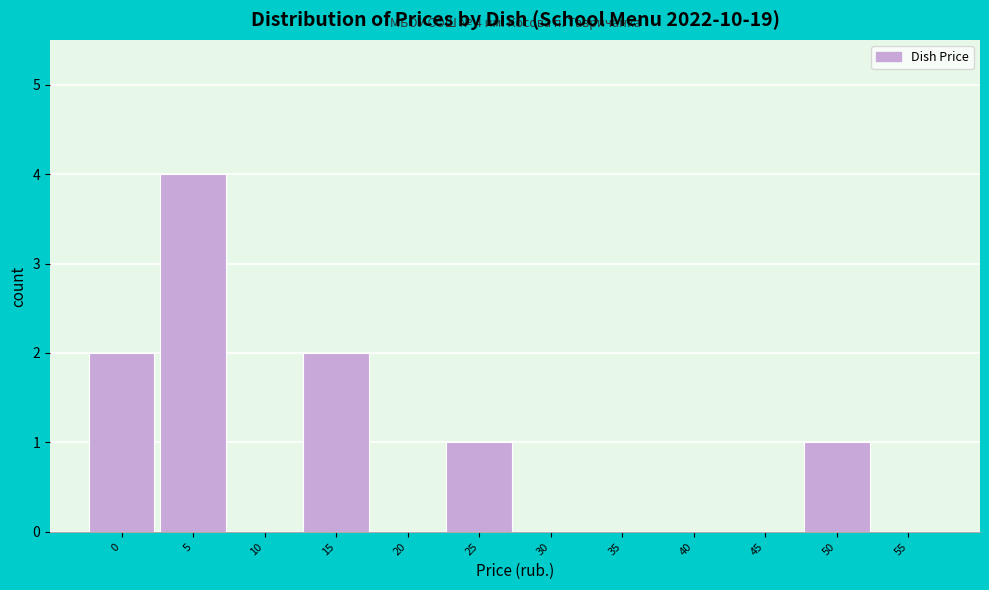

Reading left to right, list all the values displayed in this chart.

0=2	5=4	10=0	15=2	20=0	25=1	30=0	35=0	40=0	45=0	50=1	55=0